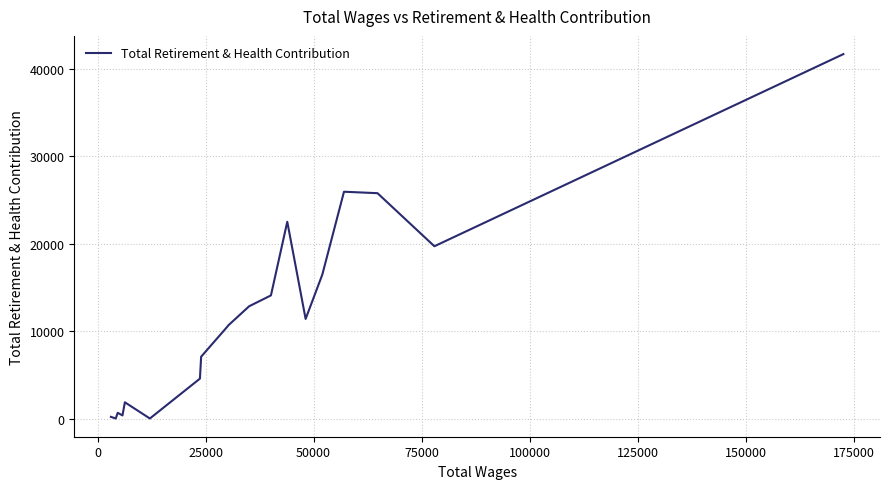

What is the greatest value displayed?

41701